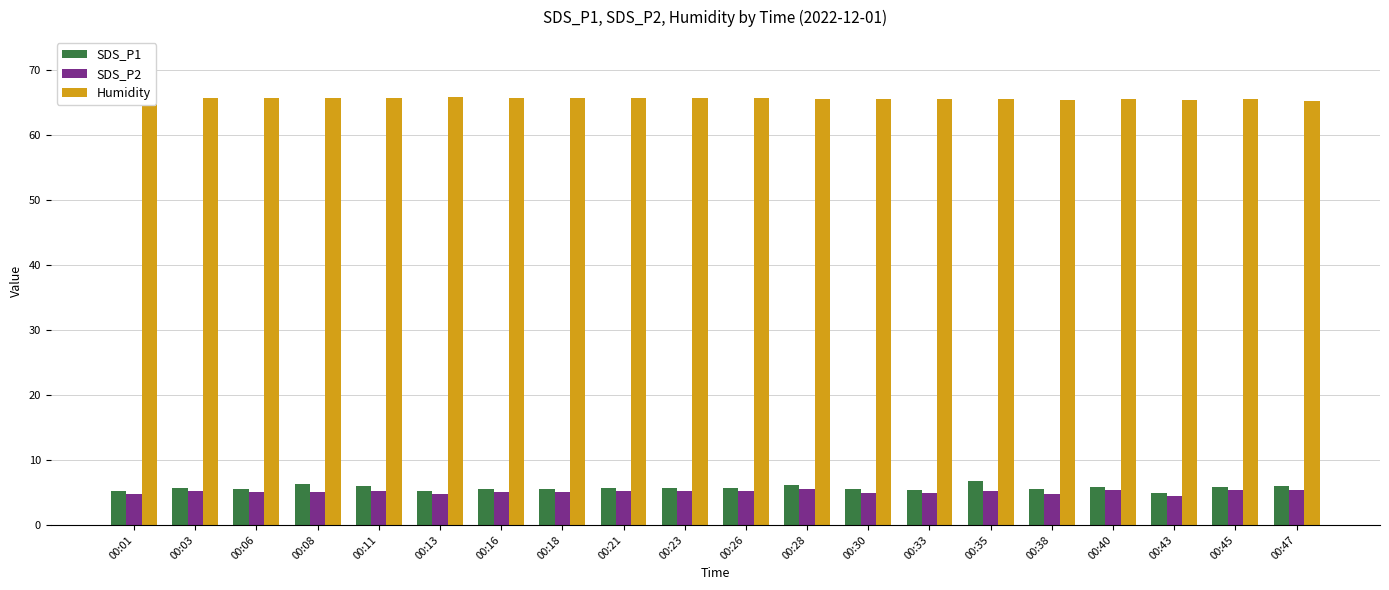

What is the value of the SDS_P2 bar at the 13th from the left?

4.9